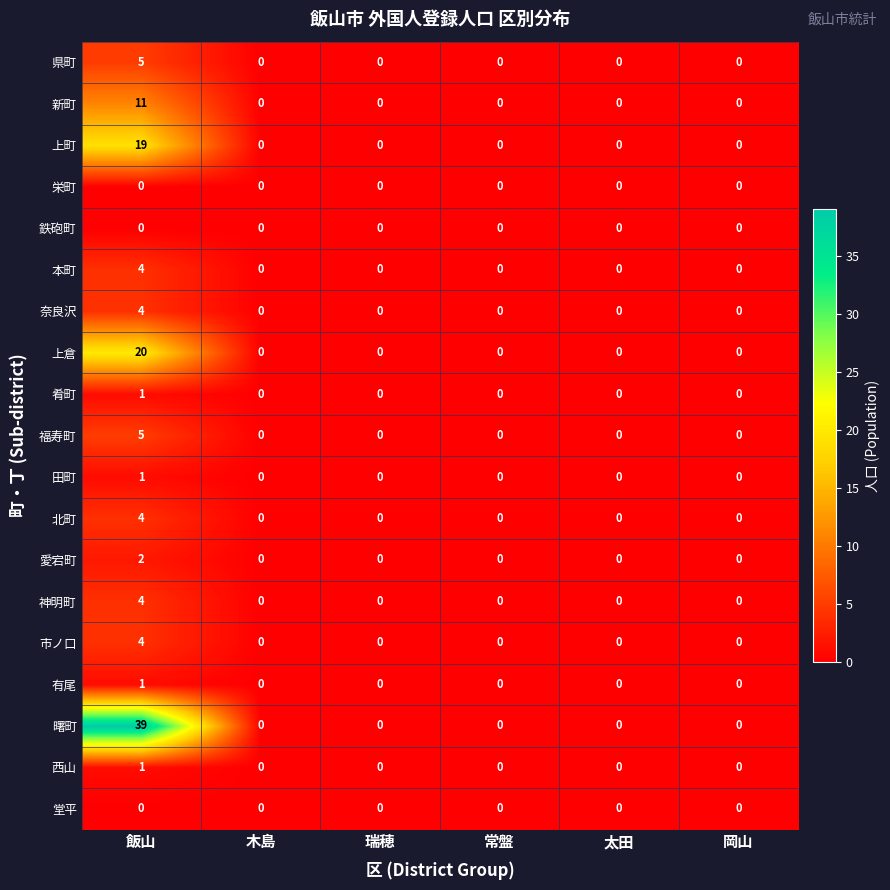

What is the difference between the highest and lowest values at 飯山?

39